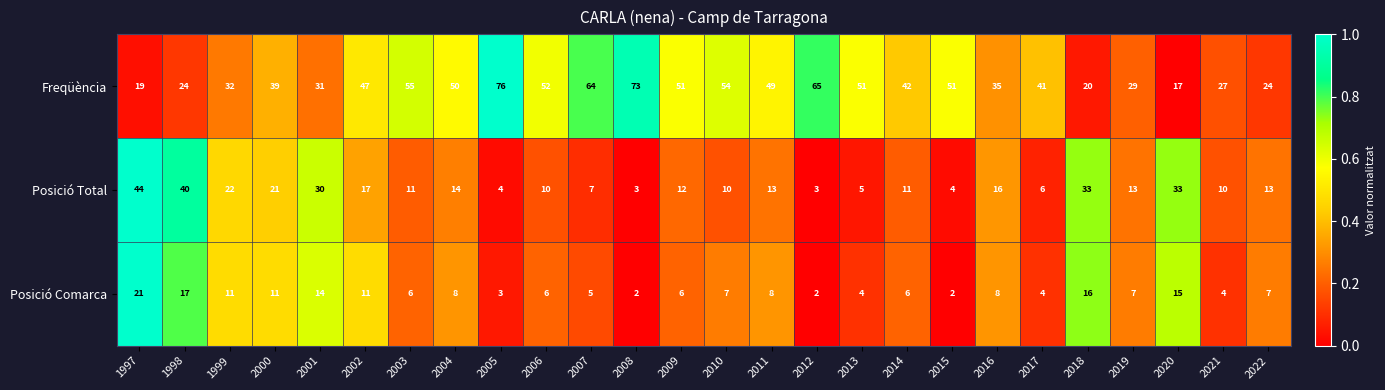

What is the difference between the highest and lowest values at 1999?

21